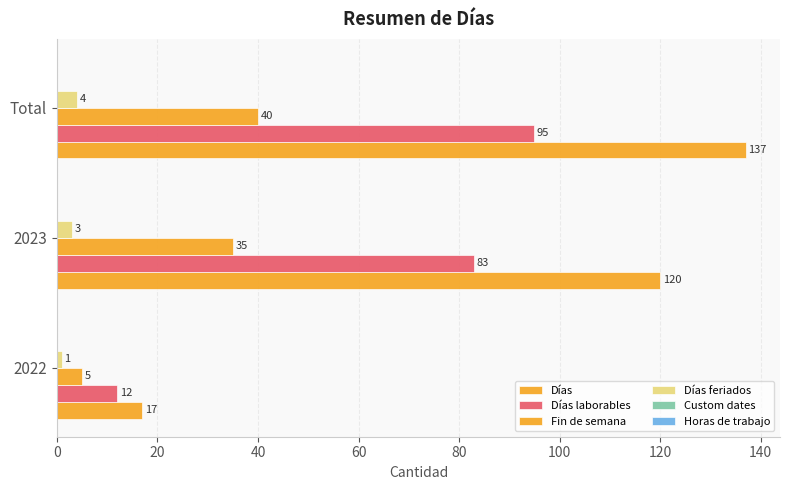

Count the number of data series in this chart.

4